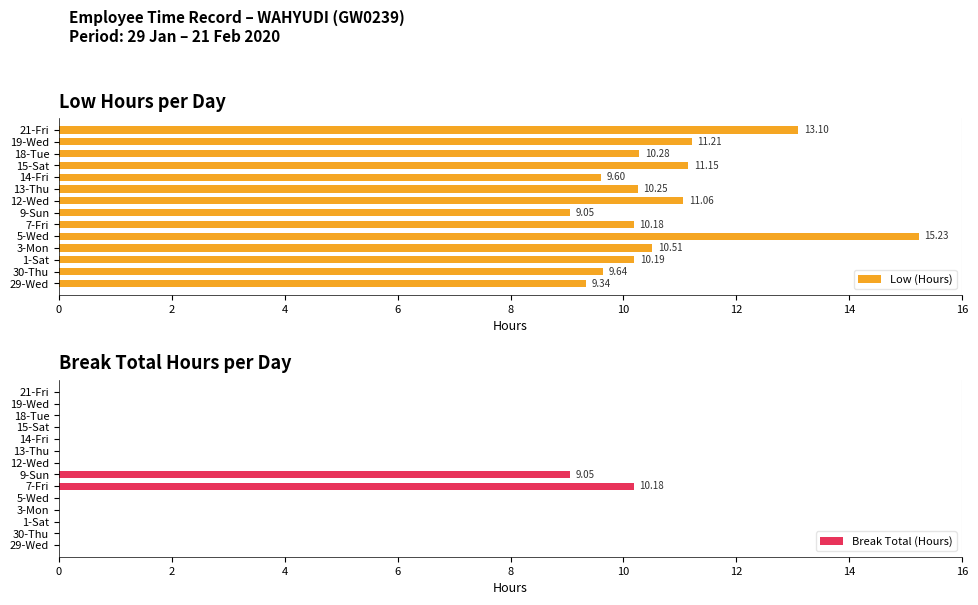

Which series has the largest range (max minus min)?

Break Total (Hours)